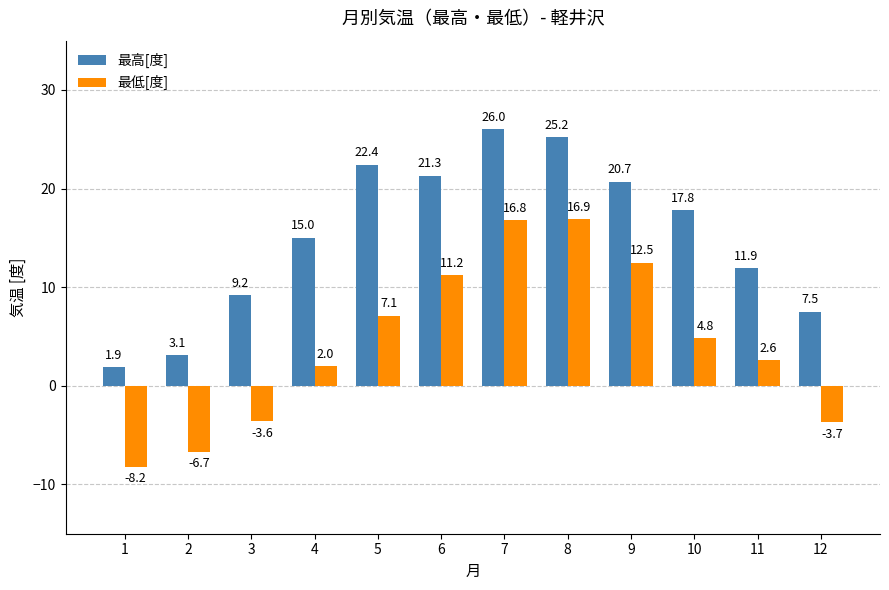

What is the value of the 最低[度] bar at the 9th from the left?

12.5